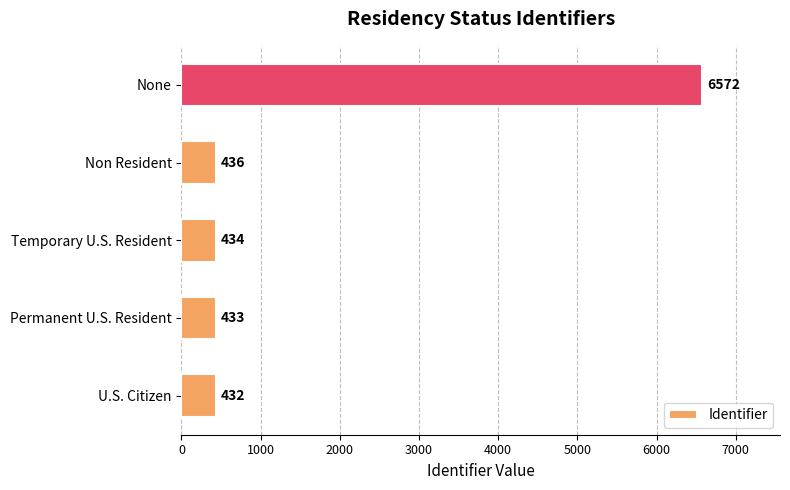

List the labels in order of value, largest first.

None, Non Resident, Temporary U.S. Resident, Permanent U.S. Resident, U.S. Citizen